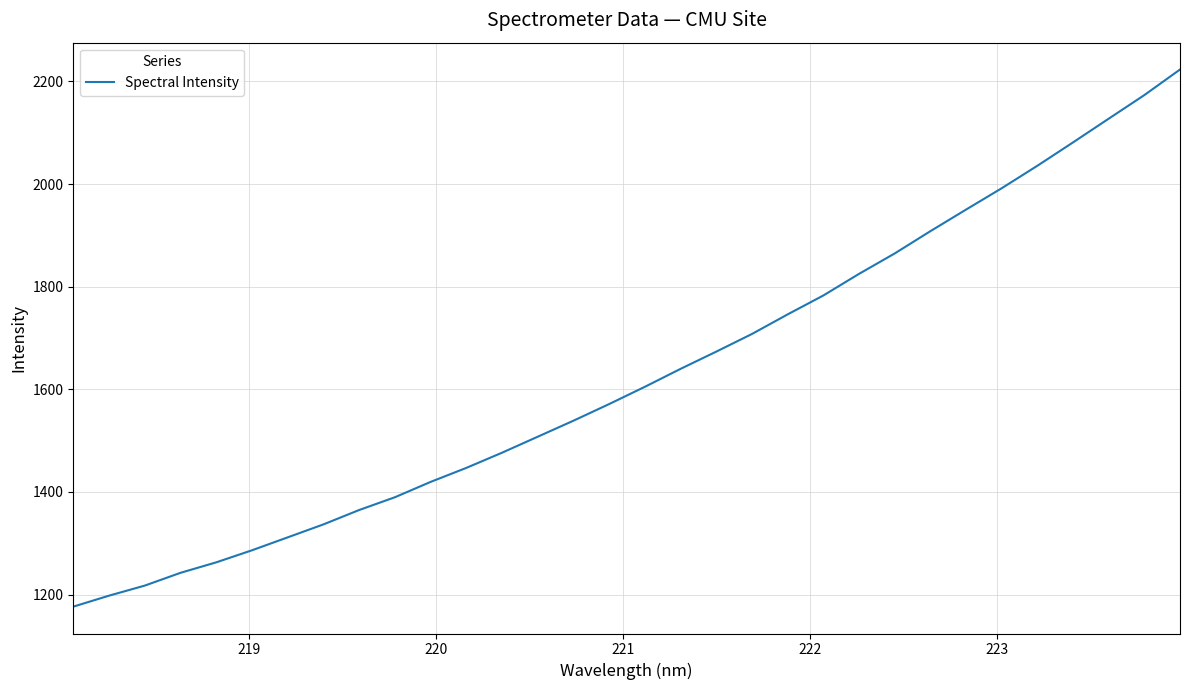

What is the greatest value displayed?

2223.3